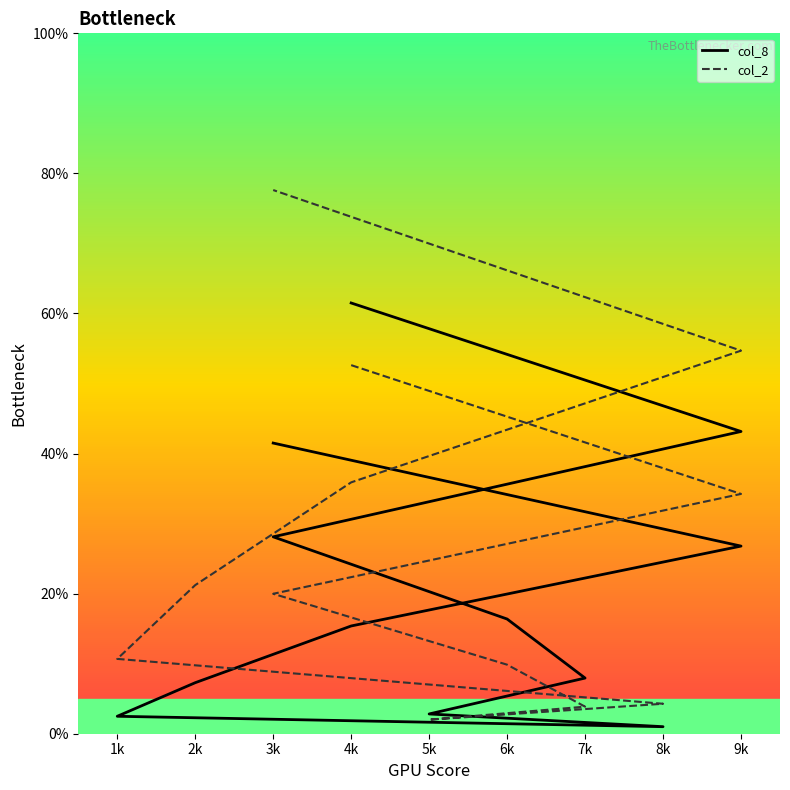

What is the maximum value shown in the chart?

77.6